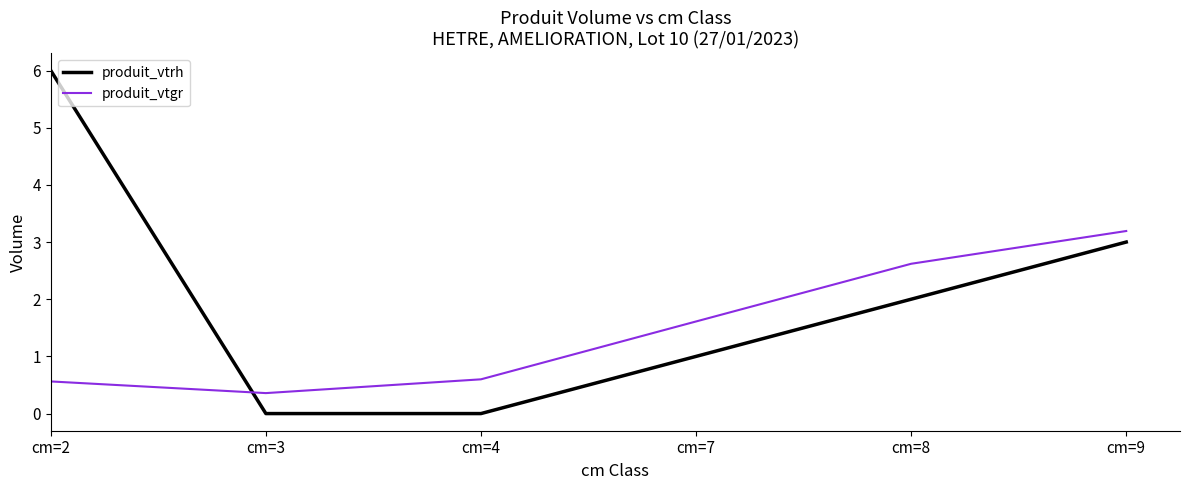

Rank the series by their average value, from lowest to highest.

produit_vtgr, produit_vtrh